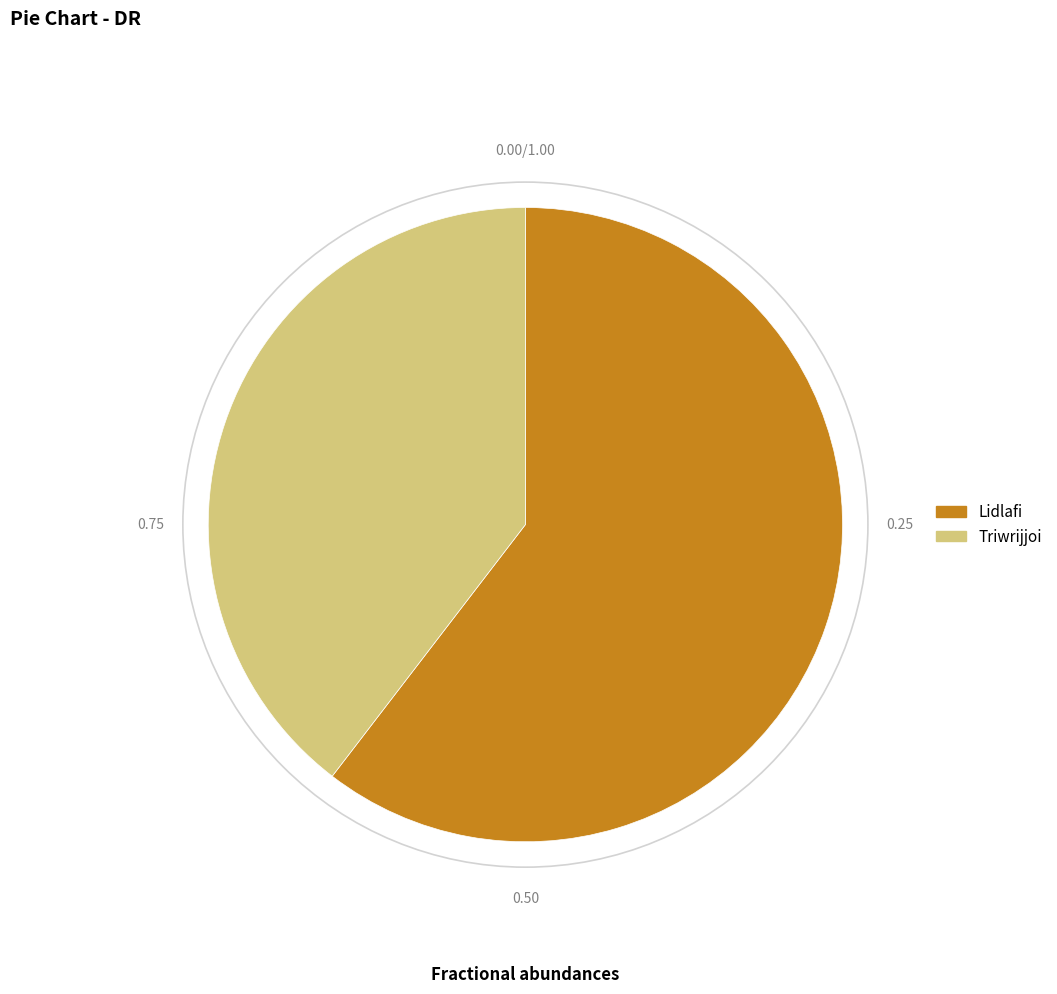

Which slice is the largest?

Lidlafi